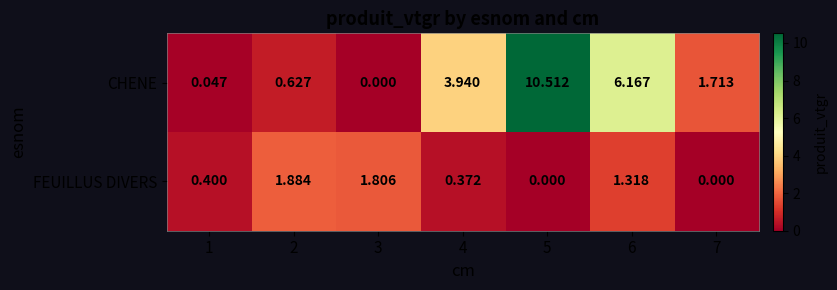

What is the total value across all series at 6?

7.5